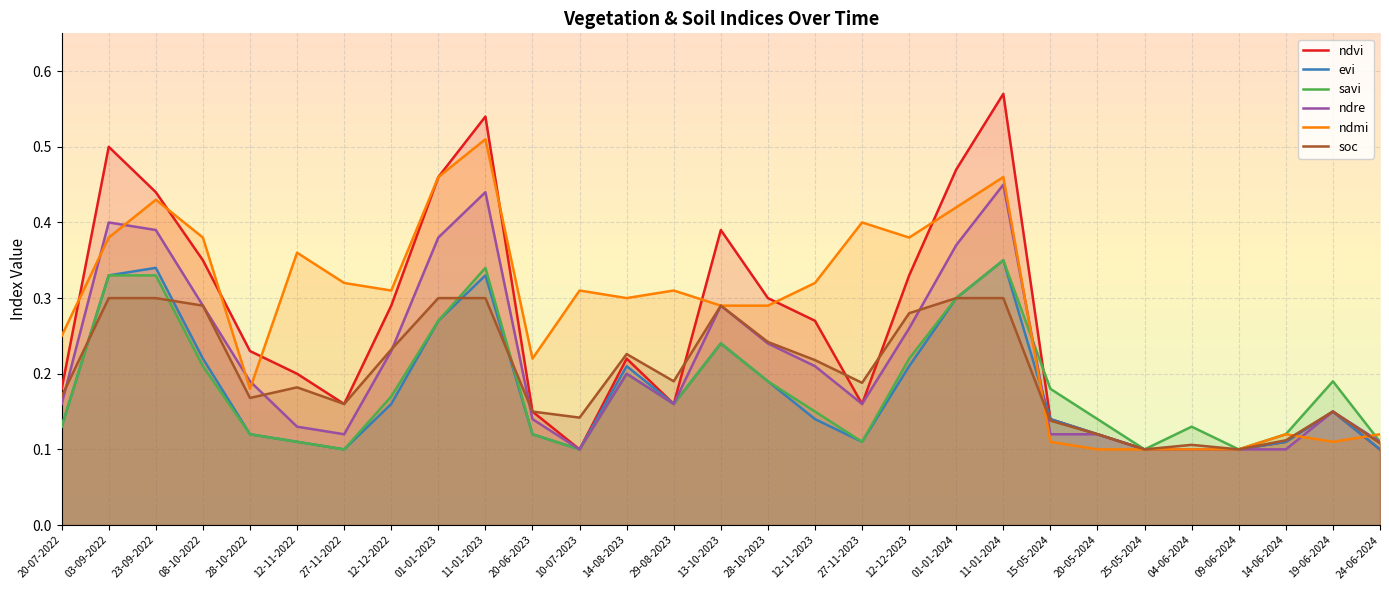

True or false: ndre and ndvi cross at least once.

False